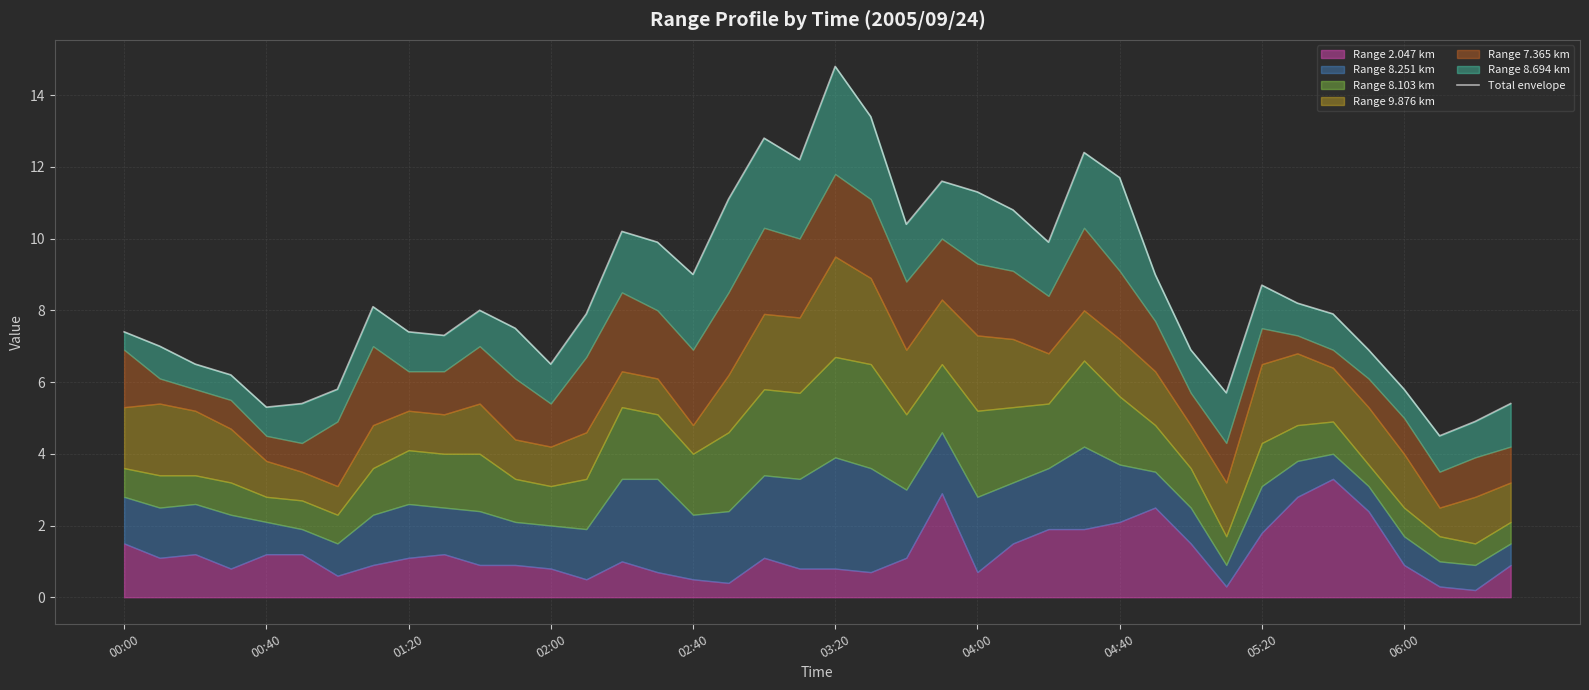

Reading left to right, extract all data points from this chart.

7.4	7.0	6.5	6.2	5.3	5.4	5.8	8.1	7.4	7.3	8.0	7.5	6.5	7.9	10.2	9.9	9.0	11.1	12.8	12.2	14.8	13.4	10.4	11.6	11.3	10.8	9.9	12.4	11.7	9.0	6.9	5.7	8.7	8.2	7.9	6.9	5.8	4.5	4.9	5.4